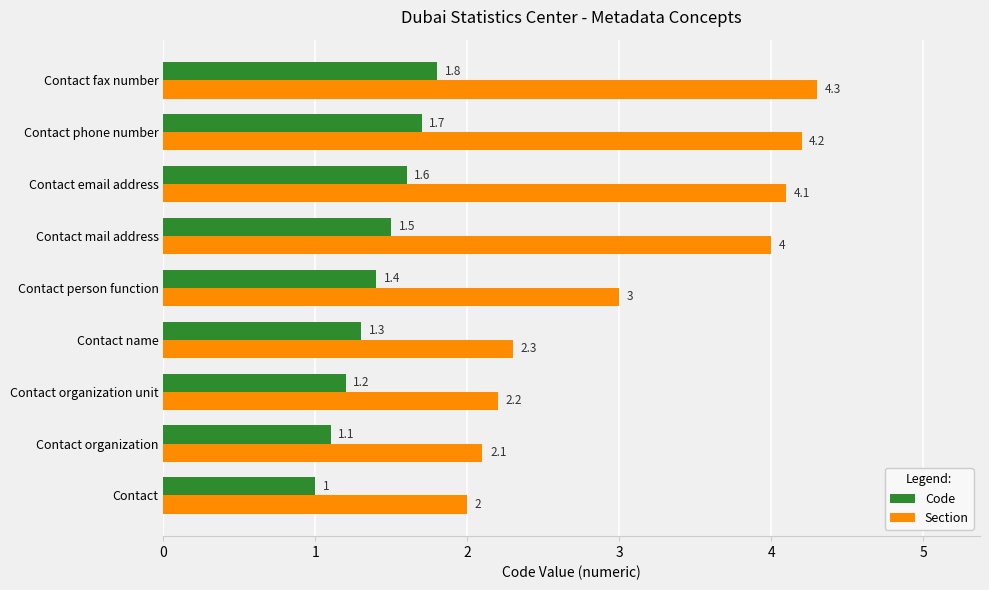

The Section series shows 4.3 at Contact fax number. True or false?

True